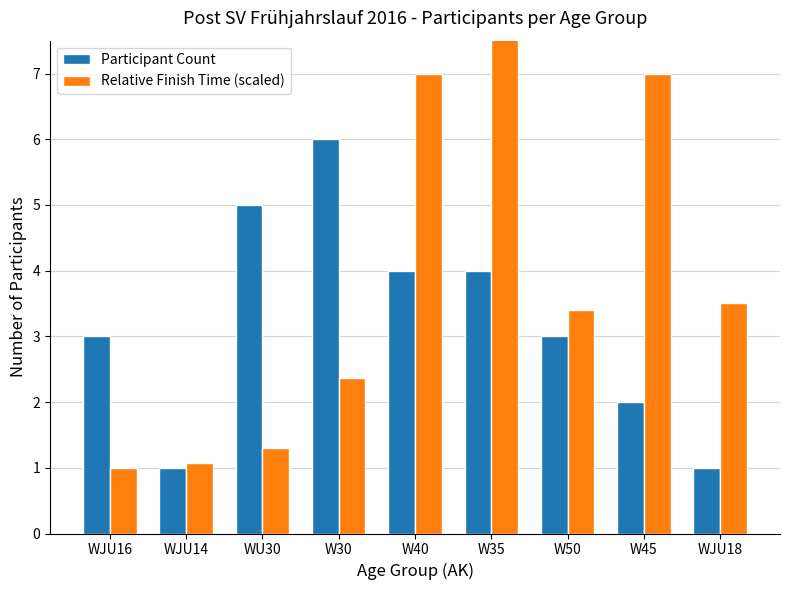

What are all the series names shown in the legend?

Participant Count, Relative Finish Time (scaled)